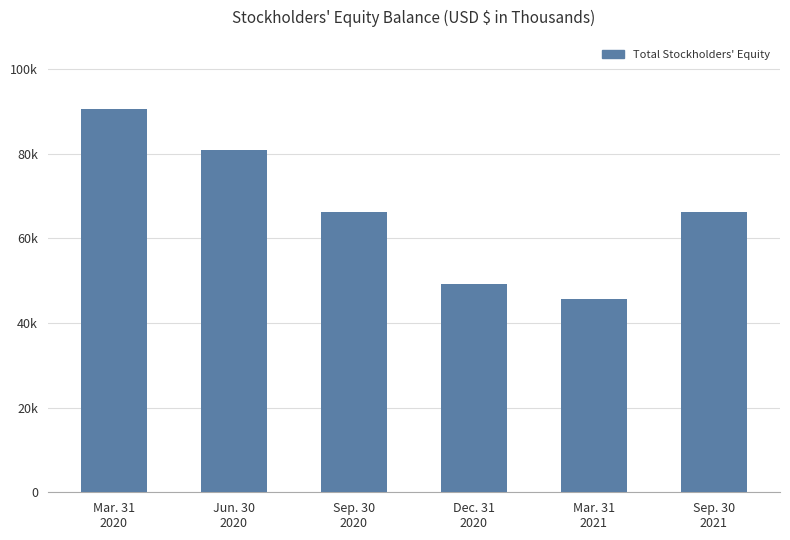

Does the chart contain any negative values?

No